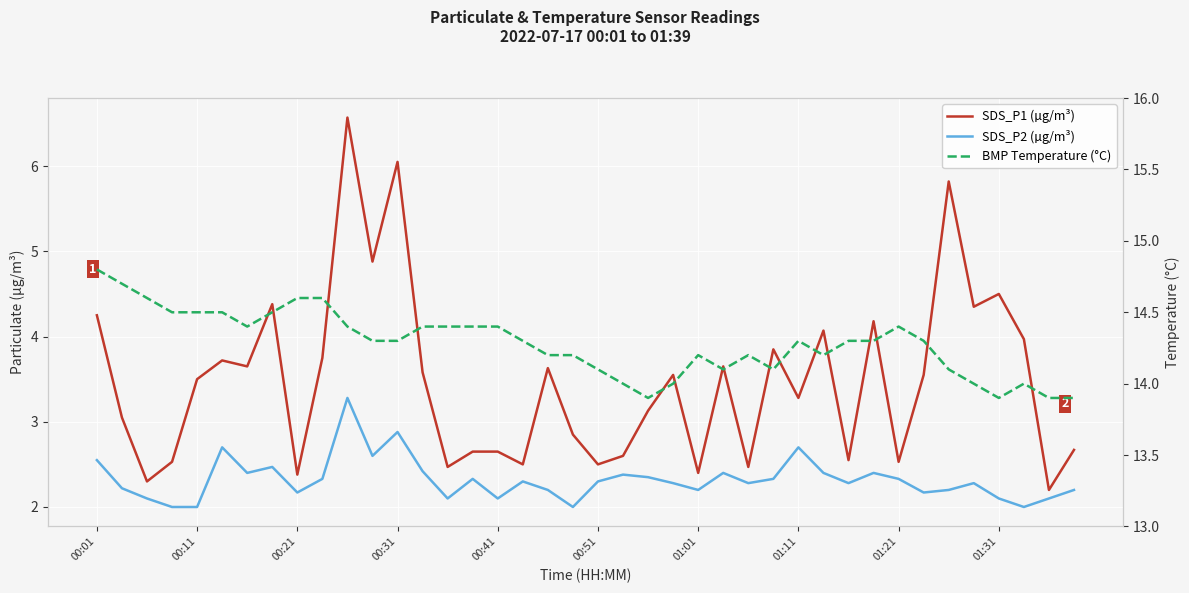

How many distinct data groups are displayed?

3